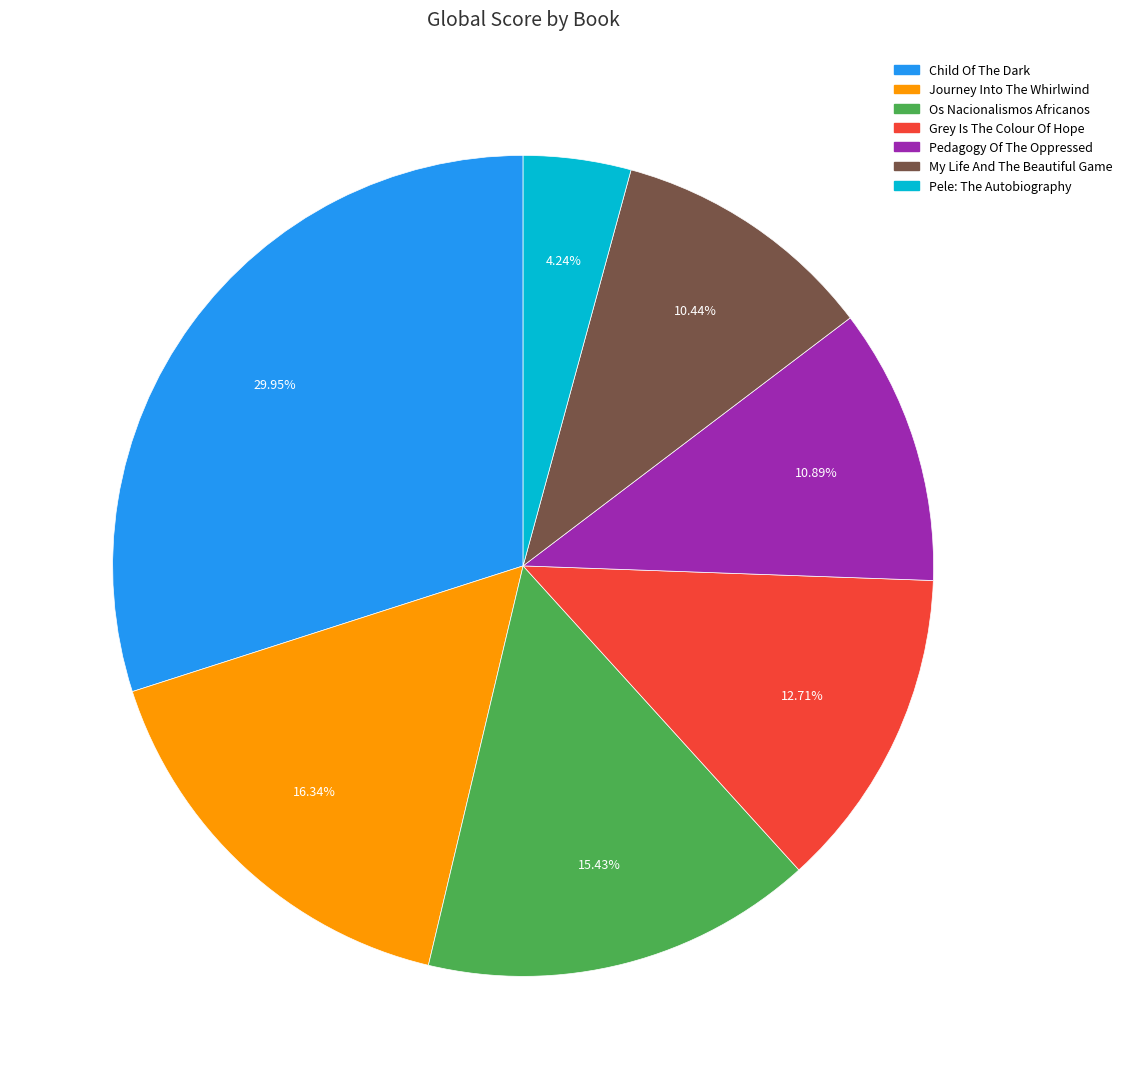

Which has a higher value, Pedagogy Of The Oppressed or Child Of The Dark?

Child Of The Dark